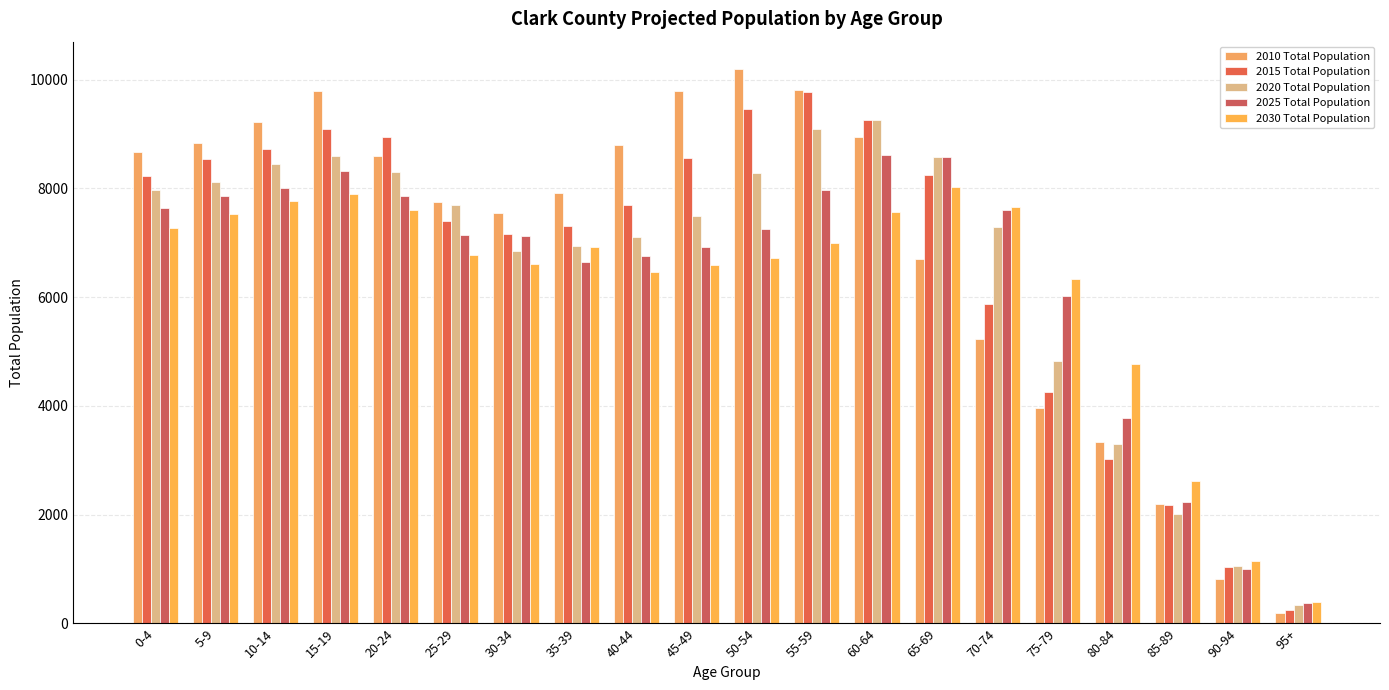

Which has a higher value, 10-14 or 30-34?

10-14